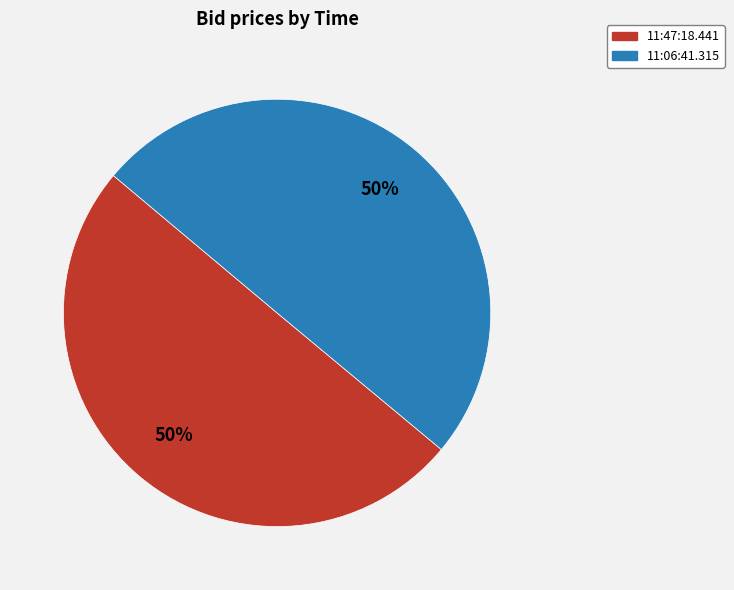

To the nearest percent, what percentage of the pie is 11:06:41.315?

50%